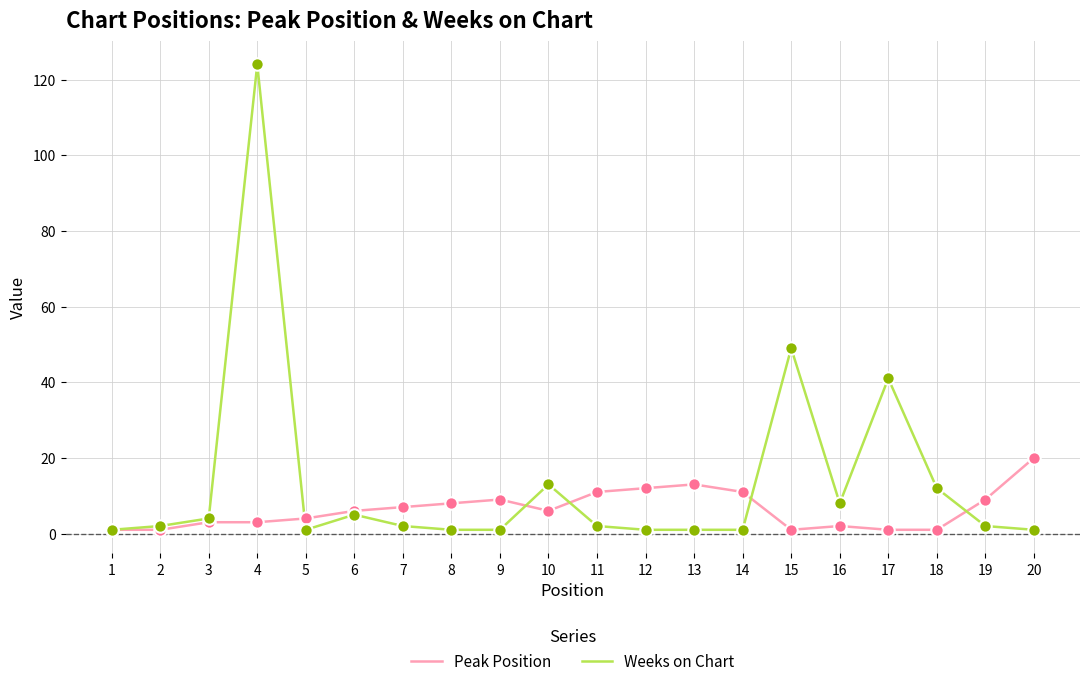

Which series has the widest spread of values?

Weeks on Chart